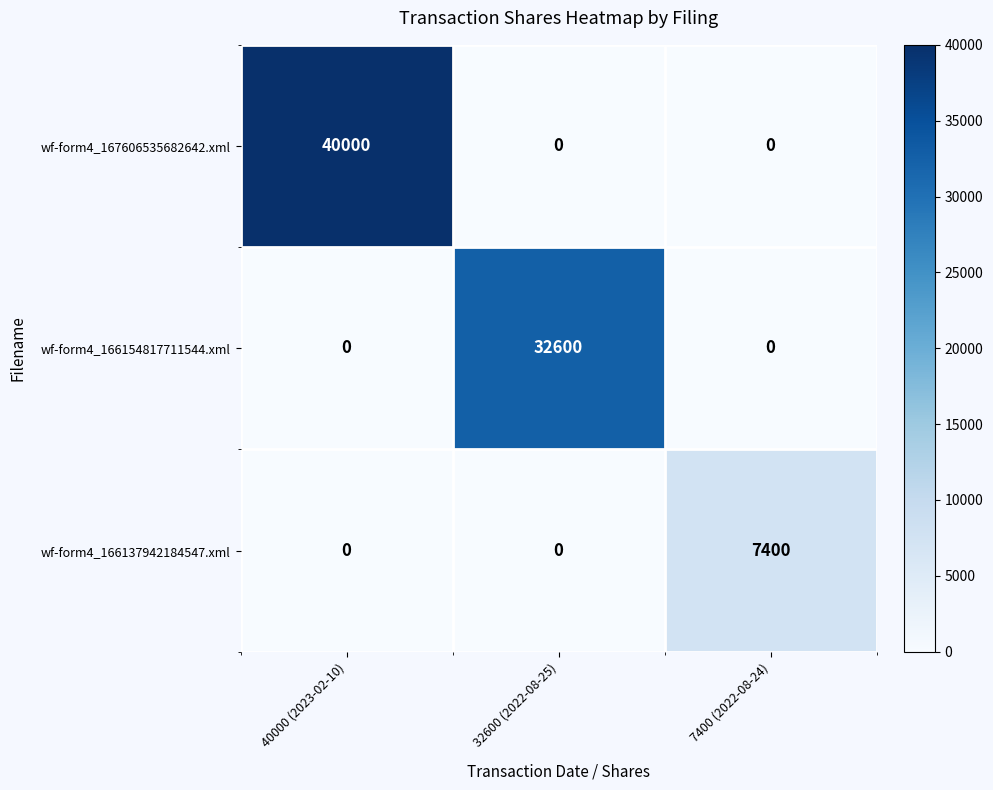

Reading right to left, extract all data points from this chart.

wf-form4_167606535682642.xml: 7400 (2022-08-24)=0	32600 (2022-08-25)=0	40000 (2023-02-10)=40000
wf-form4_166154817711544.xml: 7400 (2022-08-24)=0	32600 (2022-08-25)=32600	40000 (2023-02-10)=0
wf-form4_166137942184547.xml: 7400 (2022-08-24)=7400	32600 (2022-08-25)=0	40000 (2023-02-10)=0